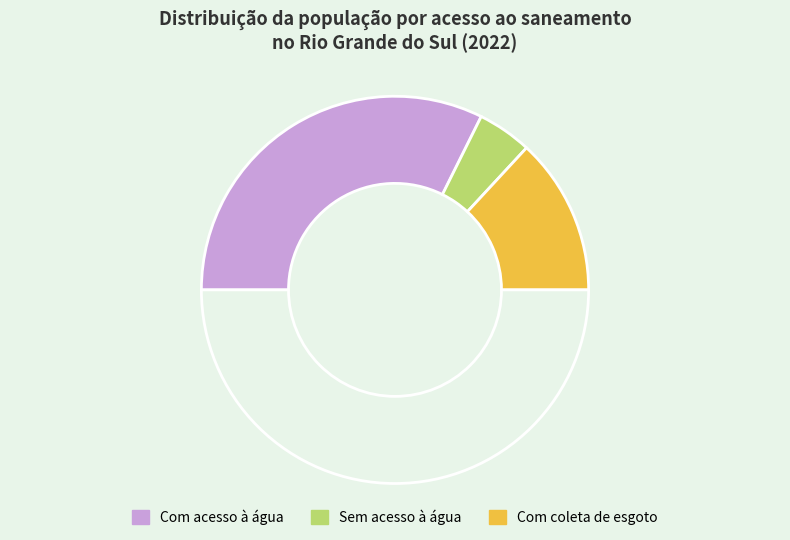

How many segments does this pie chart have?

4